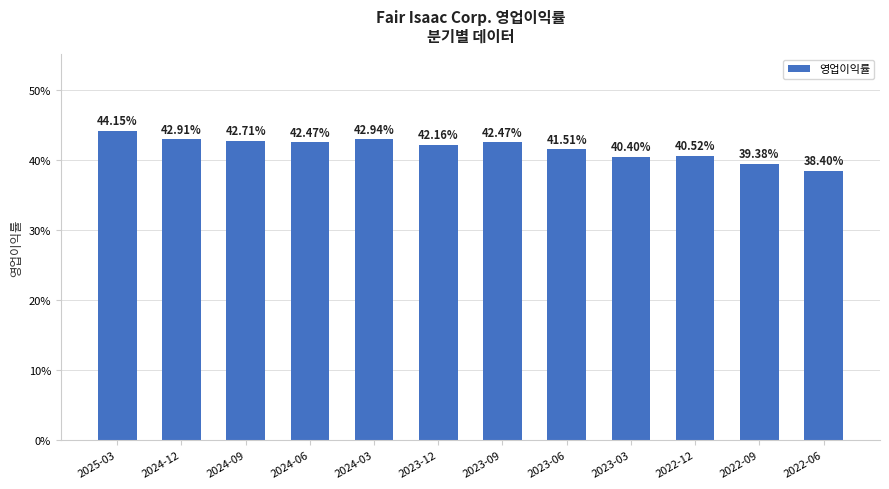

Reading left to right, extract all data points from this chart.

2025-03=0.4	2024-12=0.4	2024-09=0.4	2024-06=0.4	2024-03=0.4	2023-12=0.4	2023-09=0.4	2023-06=0.4	2023-03=0.4	2022-12=0.4	2022-09=0.4	2022-06=0.4